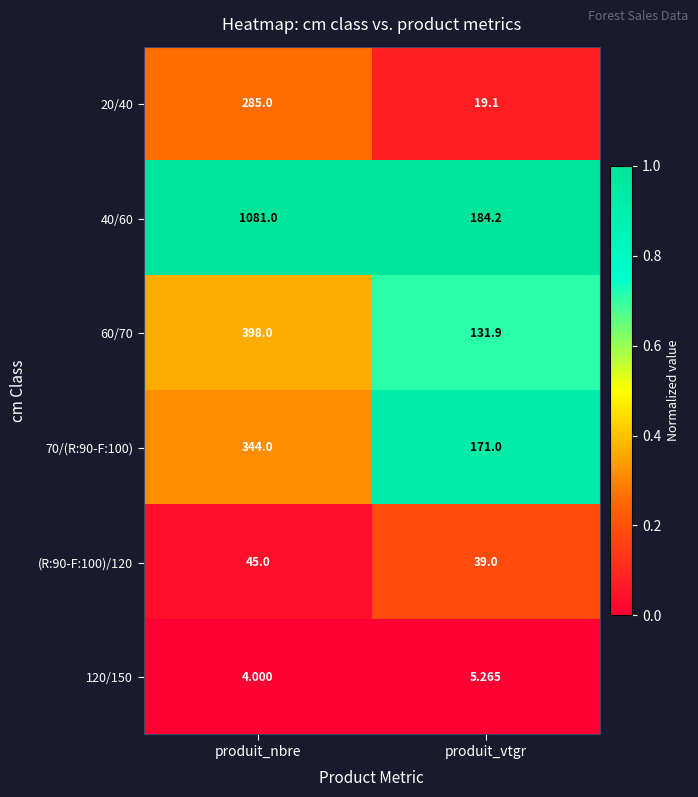

At which label does 120/150 reach its peak?

produit_vtgr